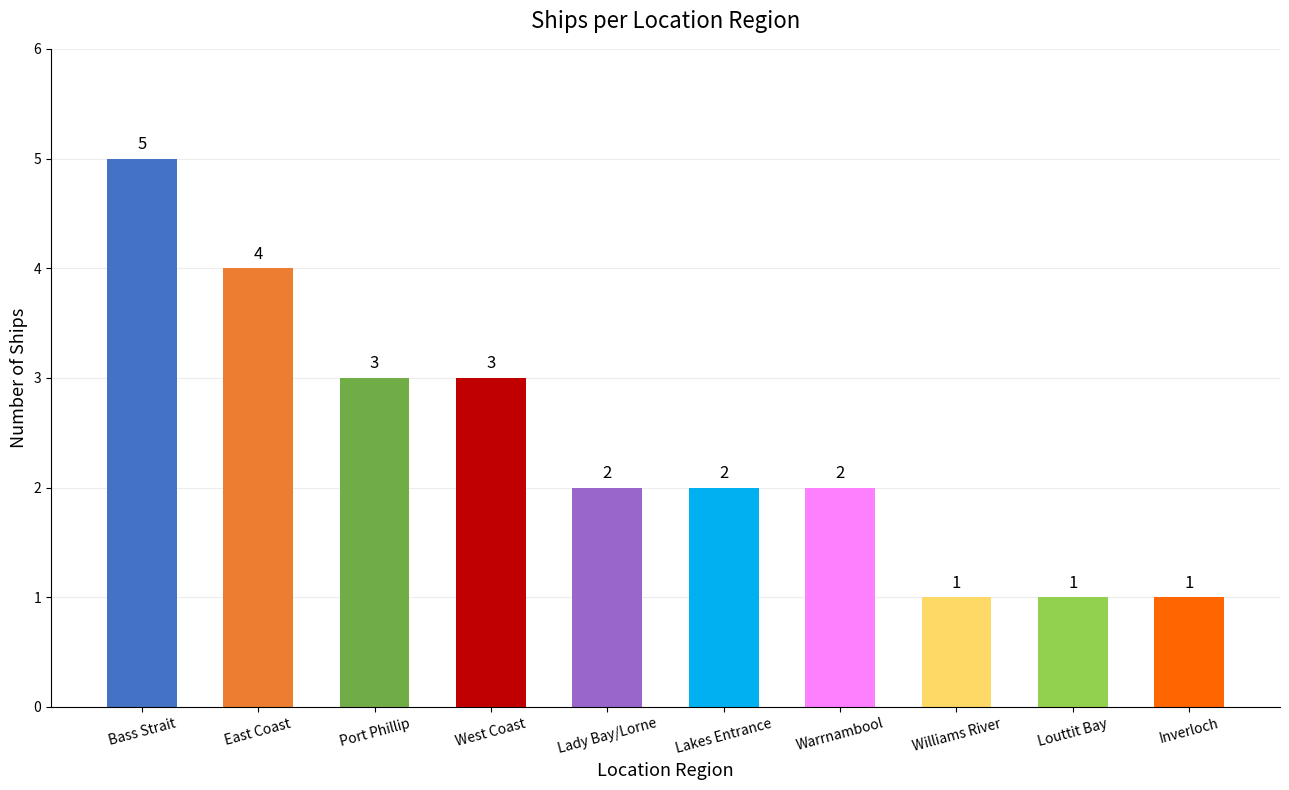

The chart shows a value of 1 at West Coast. True or false?

False